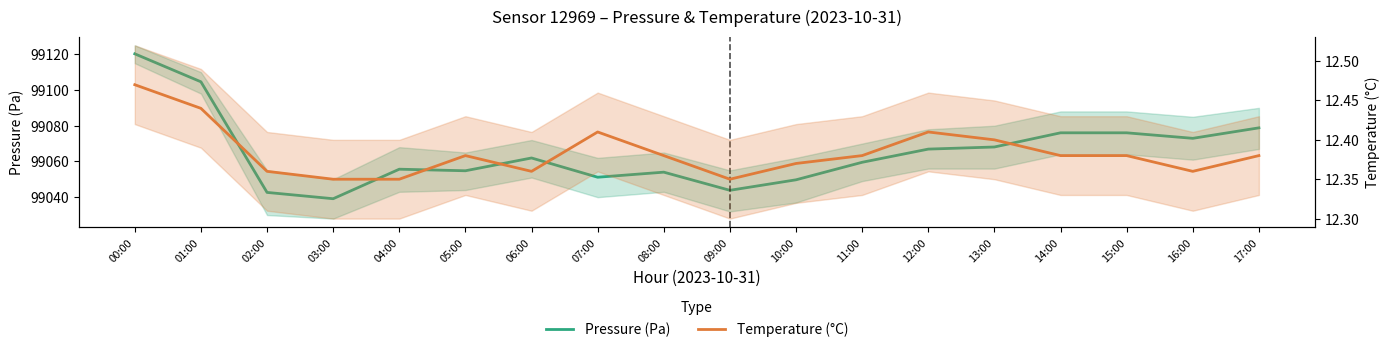

Rank the series at 00:00 from highest to lowest value.

Pressure (Pa), Temperature (°C)